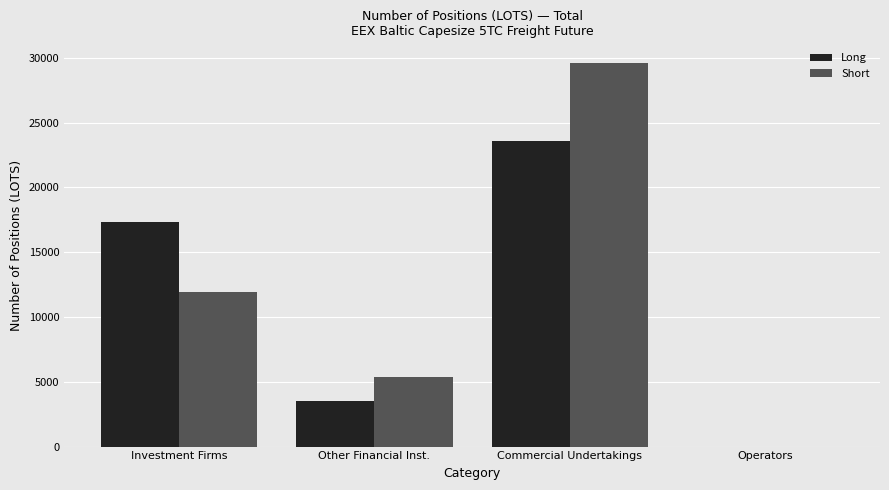

Is the value of Short at Commercial Undertakings greater than the value of Long at Other Financial Inst.?

Yes